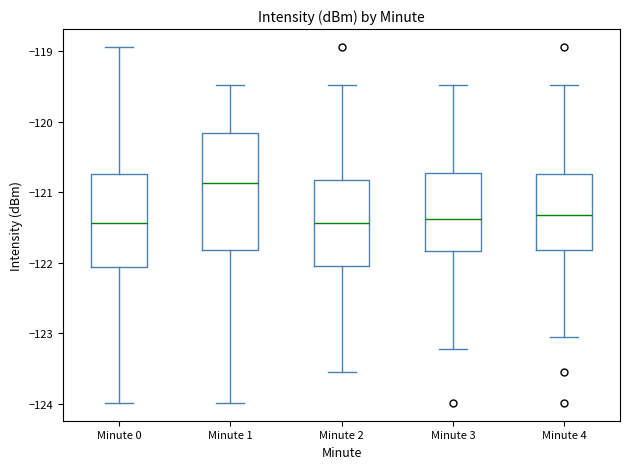

Where does the median line of the box for Minute 4 sit on the y-axis? The values are not printed on the chart, so give them approximately, as read against the axis.

-121.3